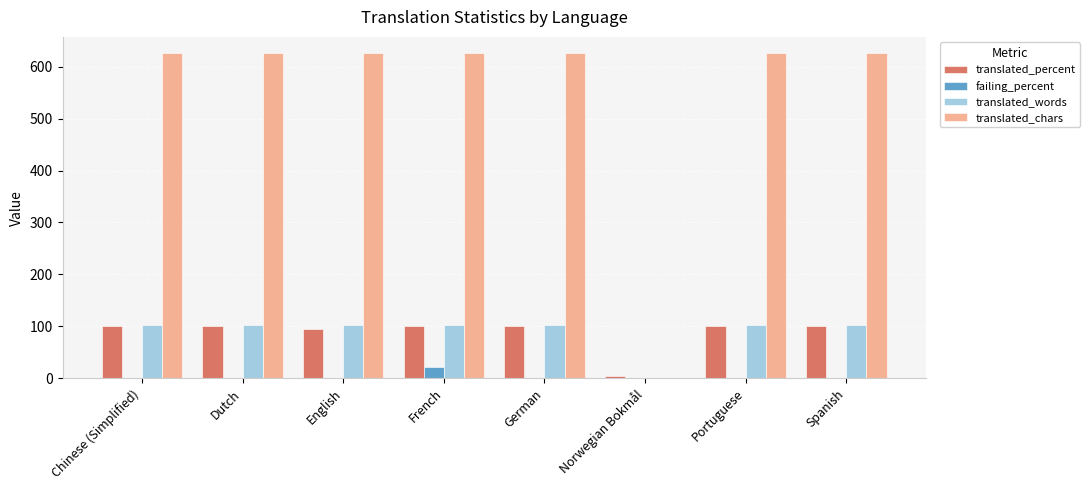

How many values in translated_words are above zero?

7